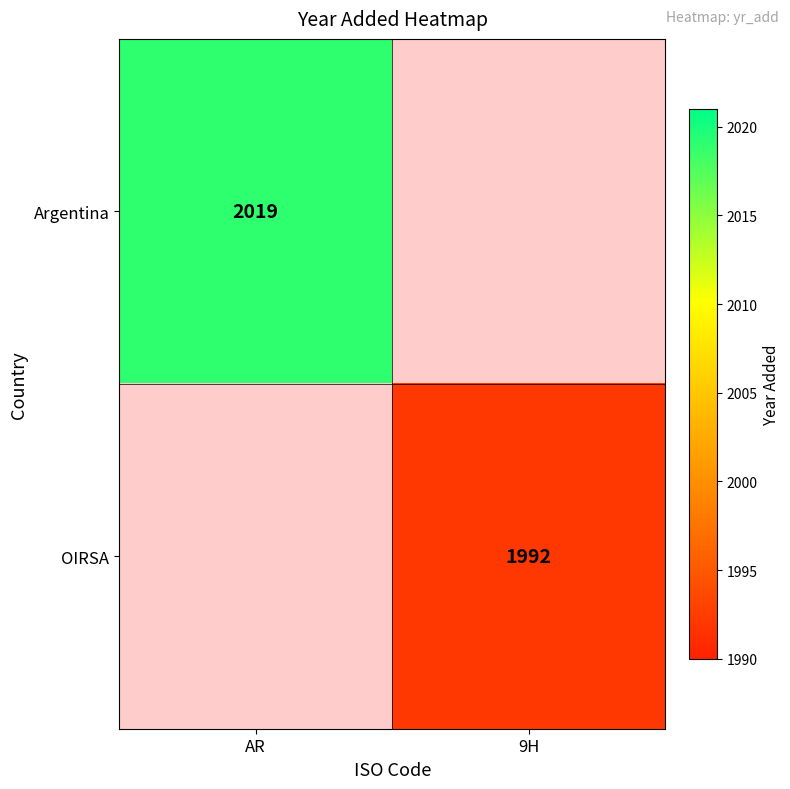

Is it true that OIRSA equals 1992 at 9H?

True